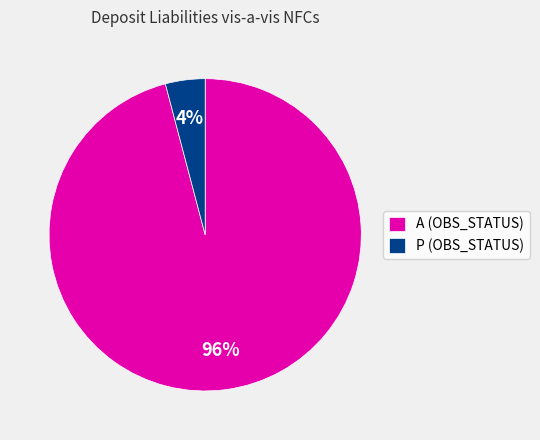

Do P (OBS_STATUS) and A (OBS_STATUS) together represent more than half of the pie?

Yes